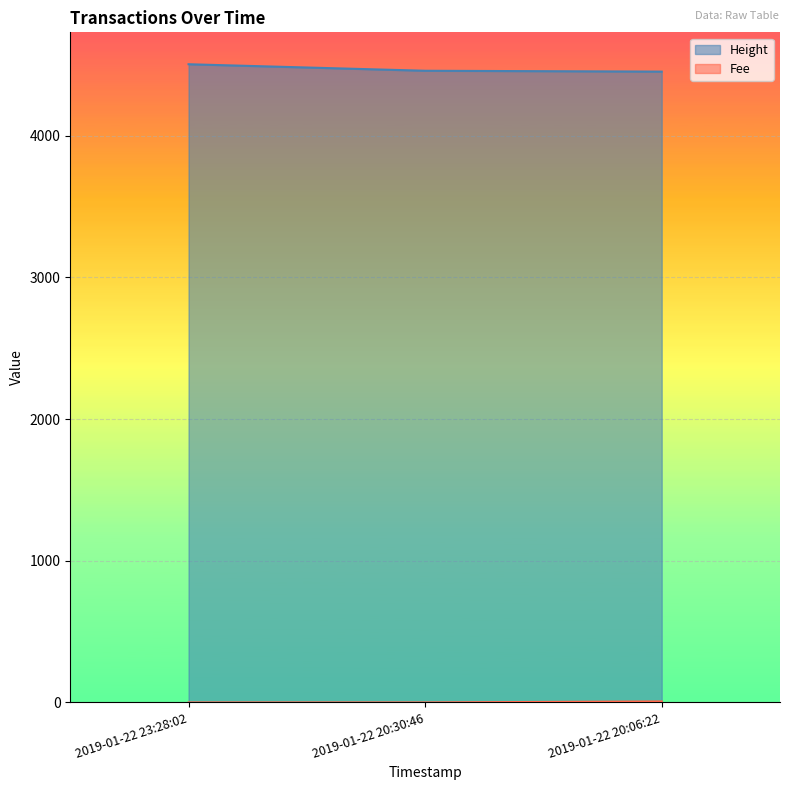

True or false: Fee has a value of 0.1 at 2019-01-22 20:30:46.

True